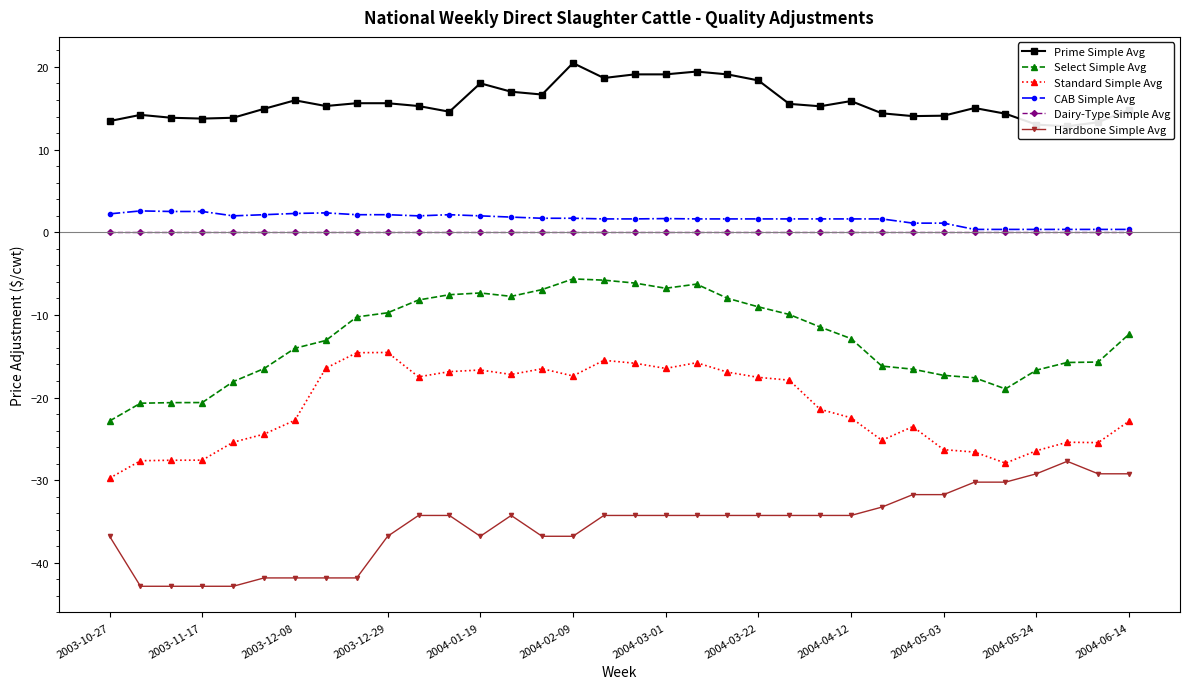

At 2003-10-27, list the series in order from smallest to largest.

Hardbone Simple Avg, Standard Simple Avg, Select Simple Avg, Dairy-Type Simple Avg, CAB Simple Avg, Prime Simple Avg